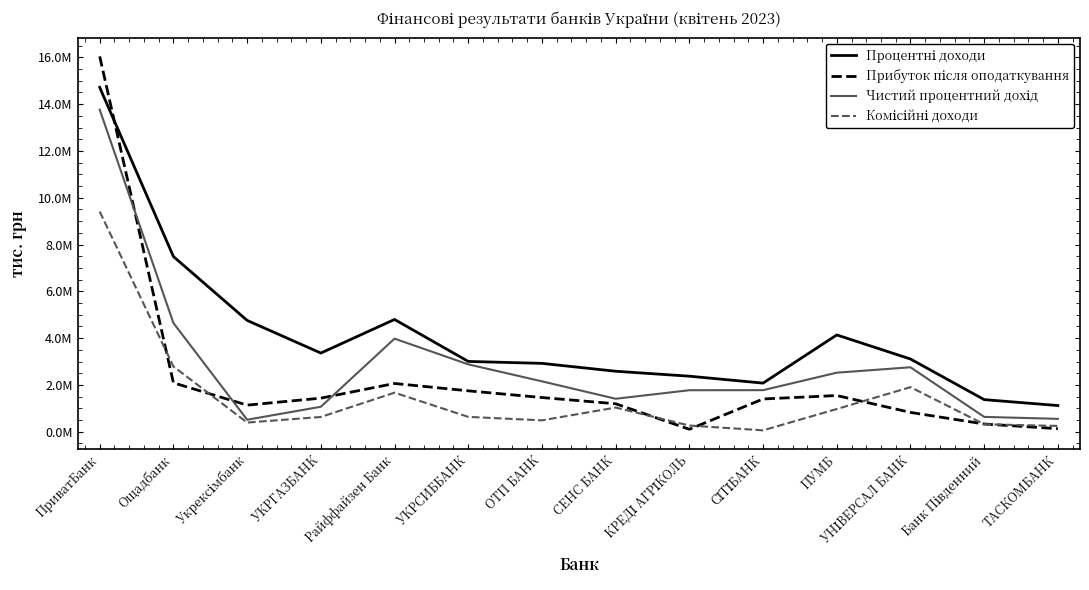

How many interior local valleys does the Процентні доходи series have?

2